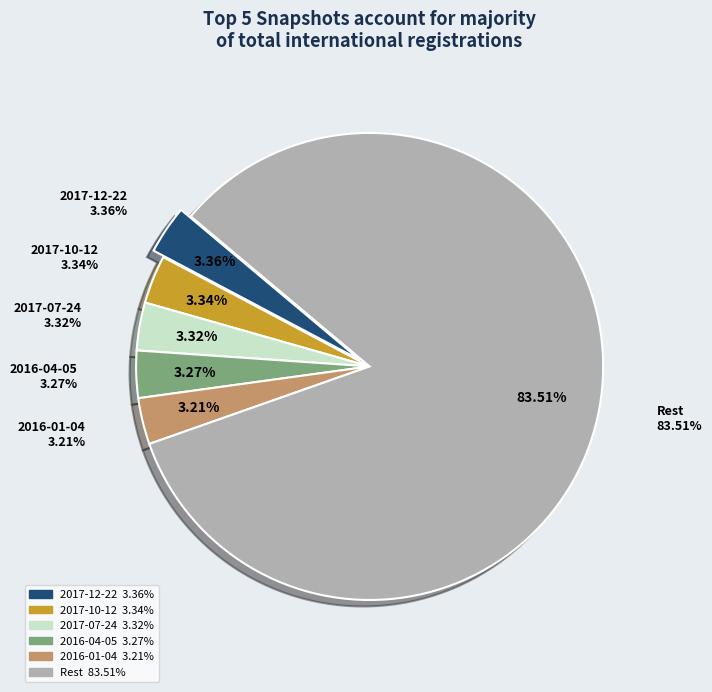

True or false: 2011-02-21 accounts for 14% of the total.

False